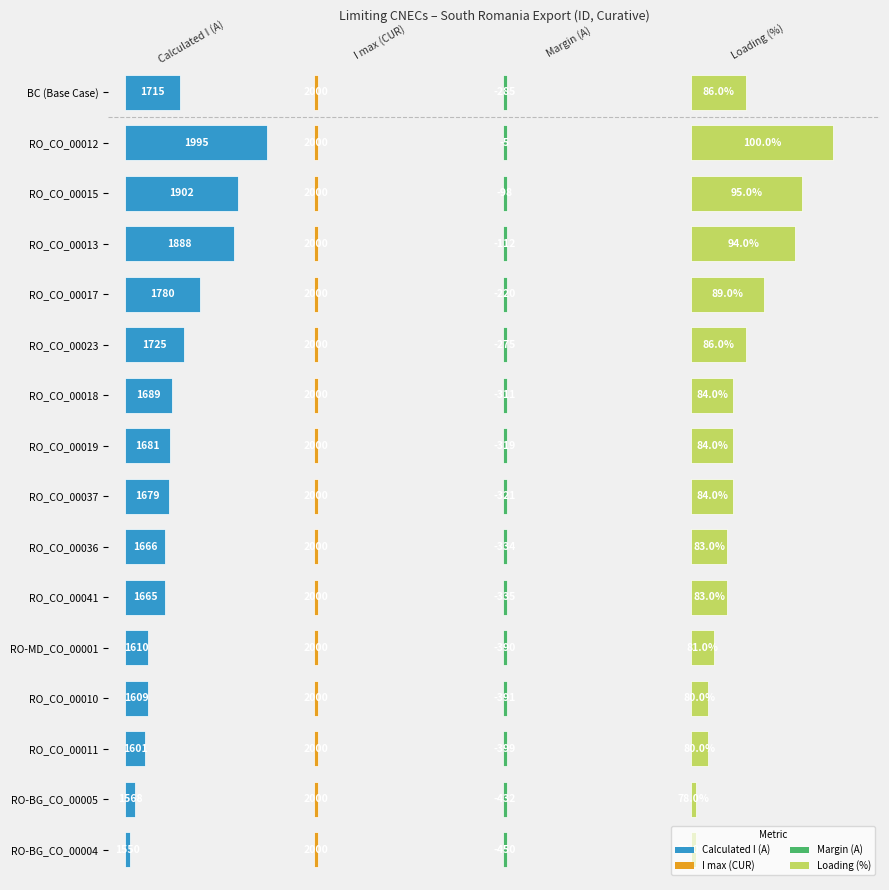

The value of RO_CO_00037 at 2 is -321. True or false?

True